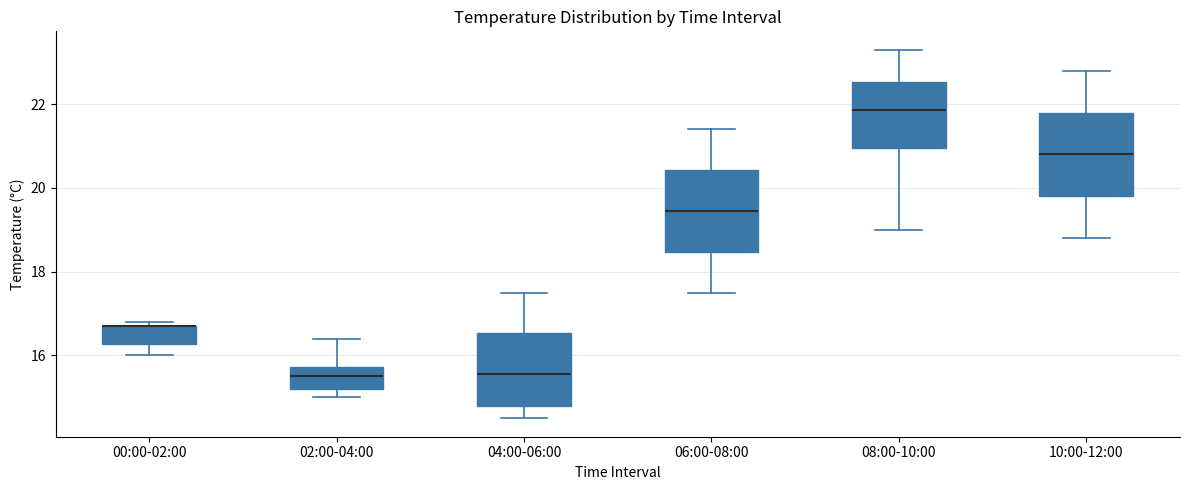

Reading left to right, read every box against the y-axis: the position of its median line, the range the box covers, and the ends of its whiskers. The values are not printed on the chart, so give them approximately, as read against the axis.

00:00-02:00: median 16.8 (drawn on the box's upper edge), box 16.2 to 16.8, whiskers 16.0 to 16.8 (just above the box's upper edge)
02:00-04:00: median 15.6, box 15.2 to 15.8, whiskers 15.0 to 16.4
04:00-06:00: median 15.6, box 14.8 to 16.6, whiskers 14.6 to 17.6
06:00-08:00: median 19.4, box 18.4 to 20.4, whiskers 17.6 to 21.4
08:00-10:00: median 21.8, box 21.0 to 22.6, whiskers 19.0 to 23.4
10:00-12:00: median 20.8, box 19.8 to 21.8, whiskers 18.8 to 22.8